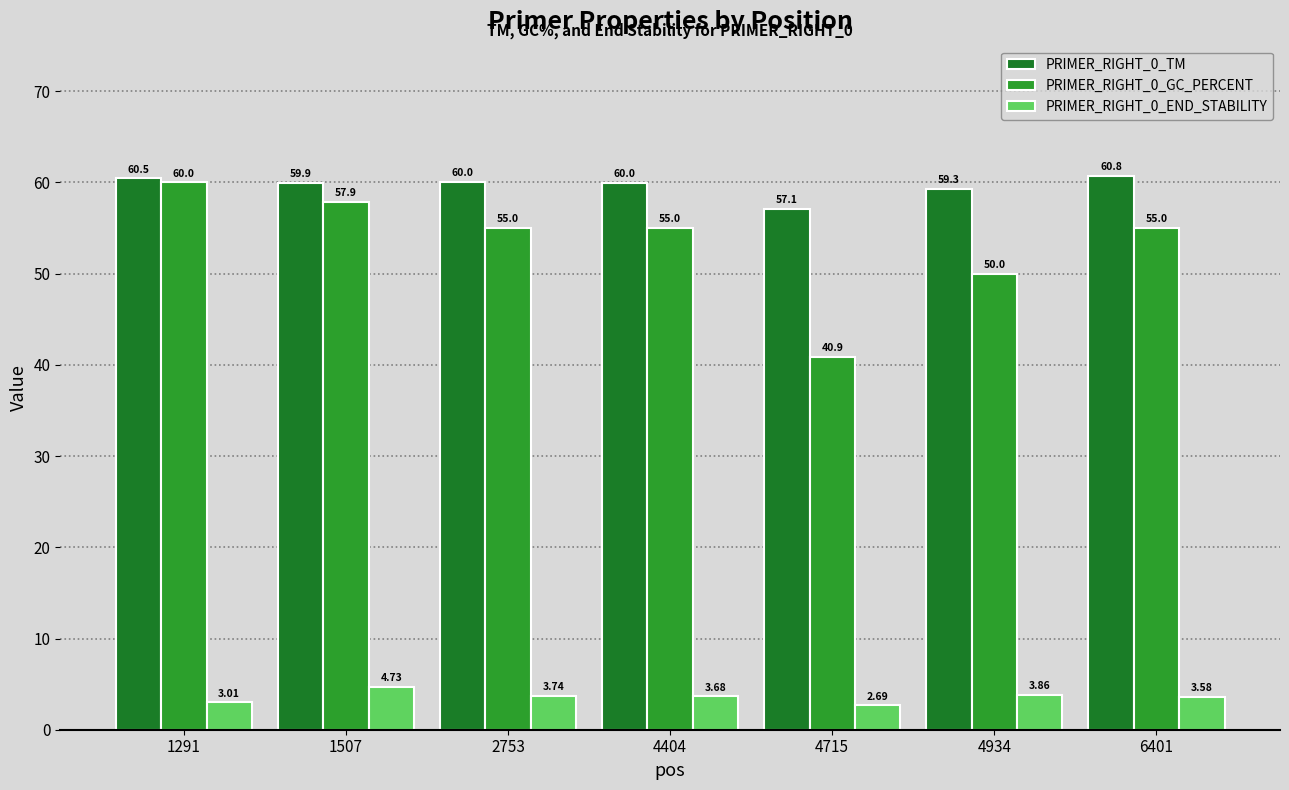

At which label does PRIMER_RIGHT_0_END_STABILITY reach its peak?

1507